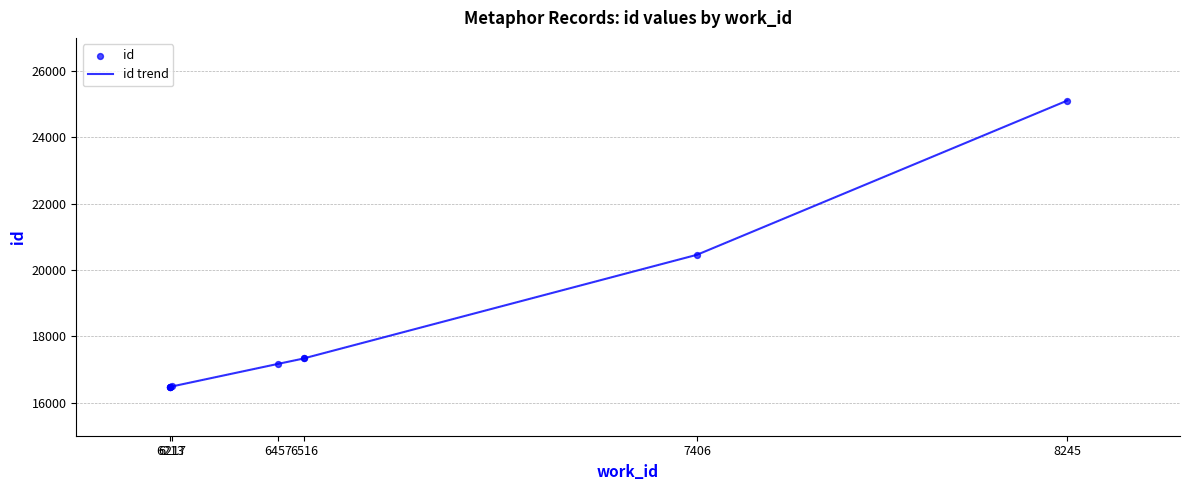

Which series reaches the maximum Y coordinate?

id trend